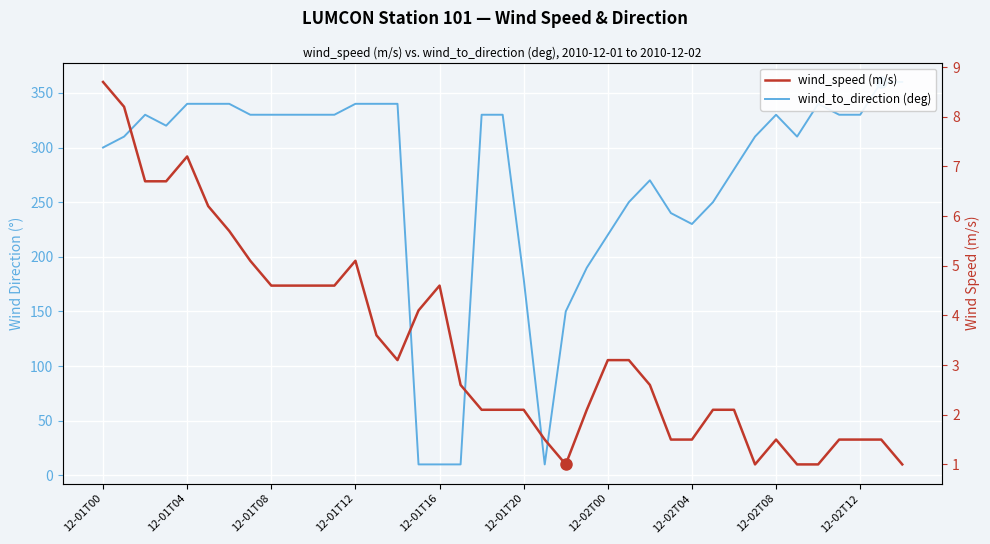

Where does the wind_speed (m/s) series first go above 2?

12-01T00